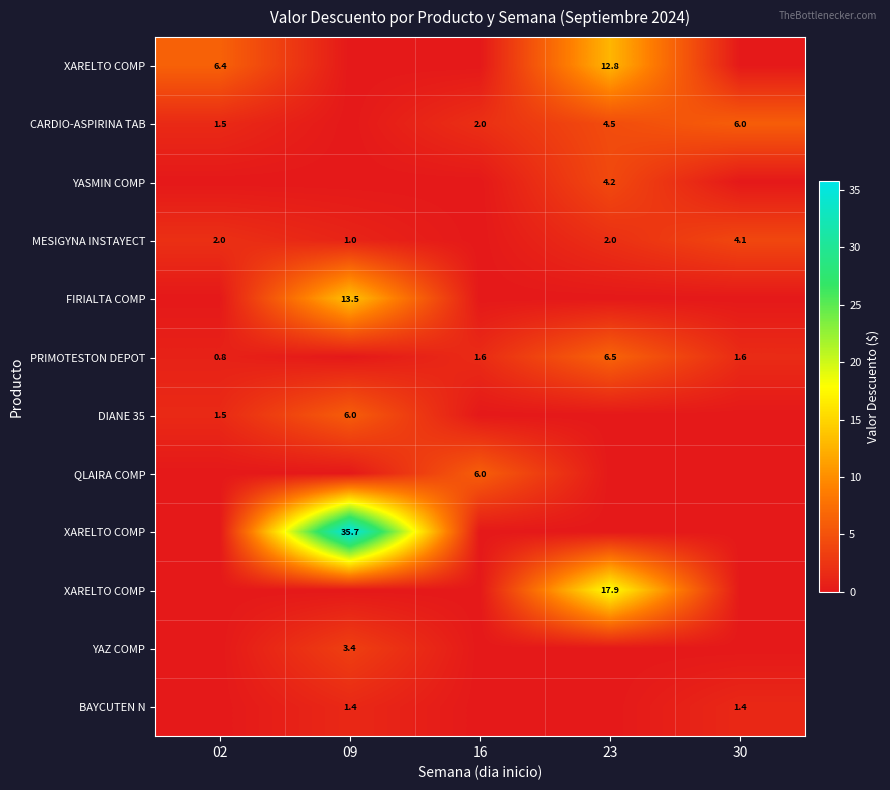

Count the number of data series in this chart.

12